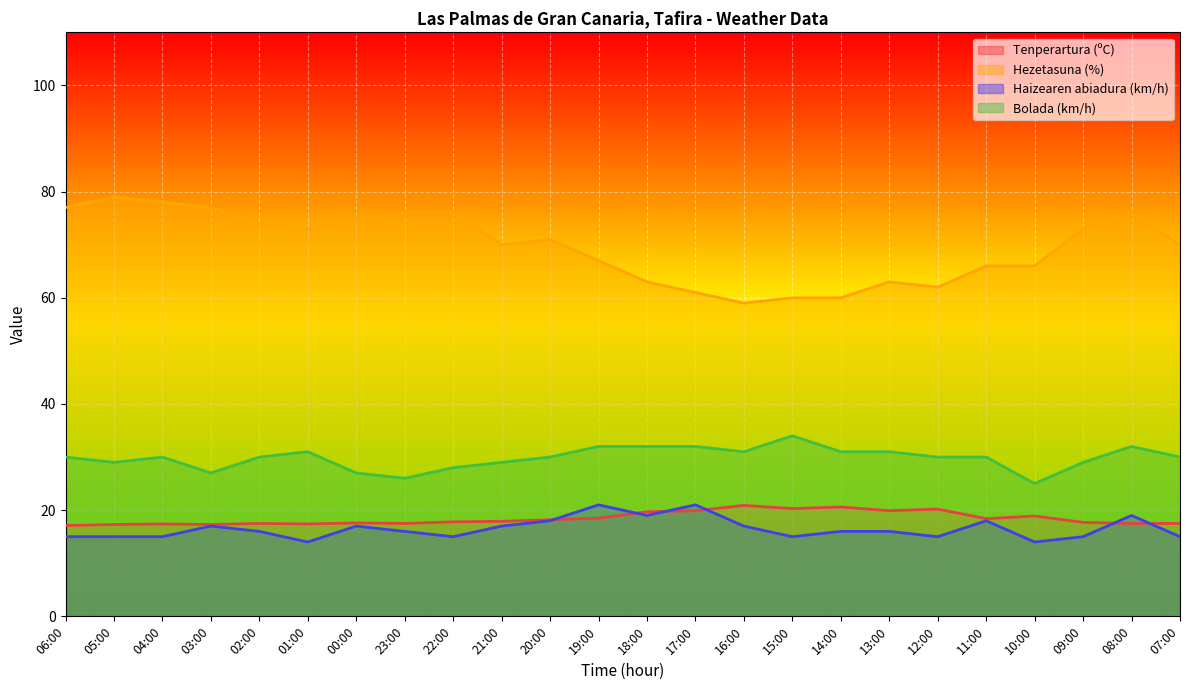

What is the total value across all series at 07:00?

132.5